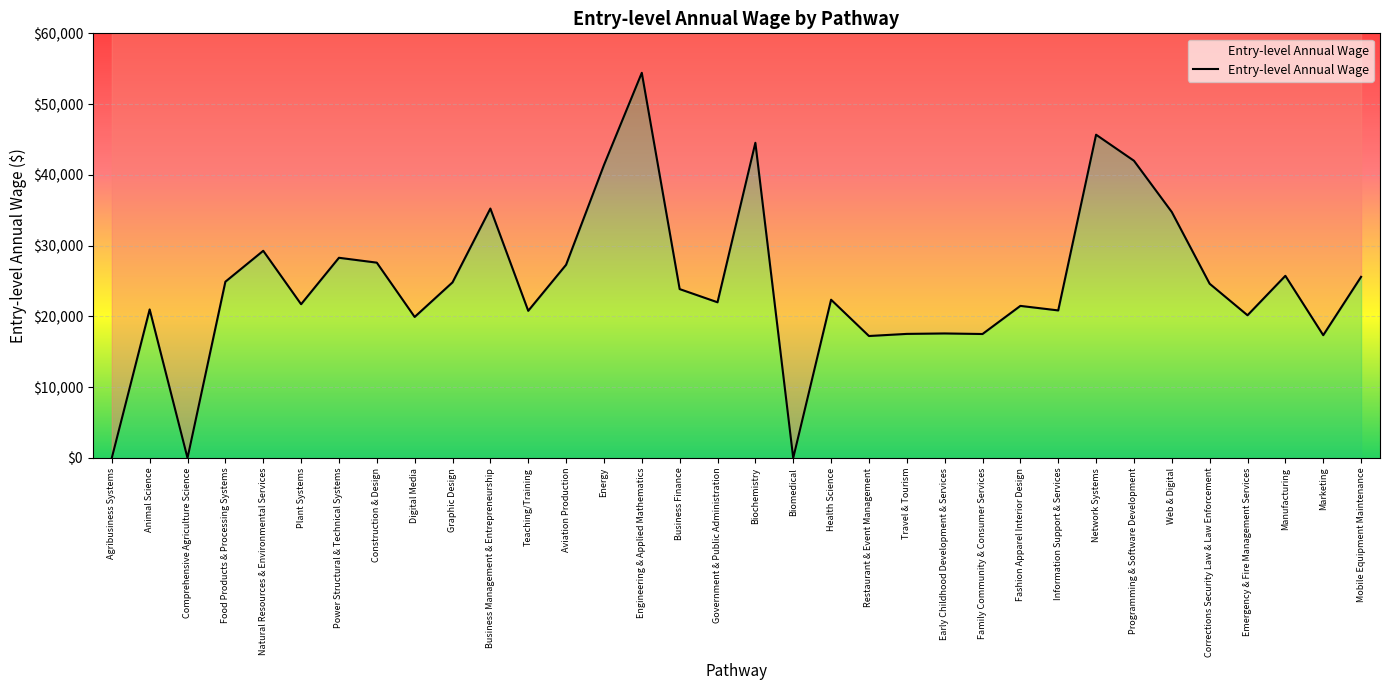

What is the value of the 16th point from the left?

23863